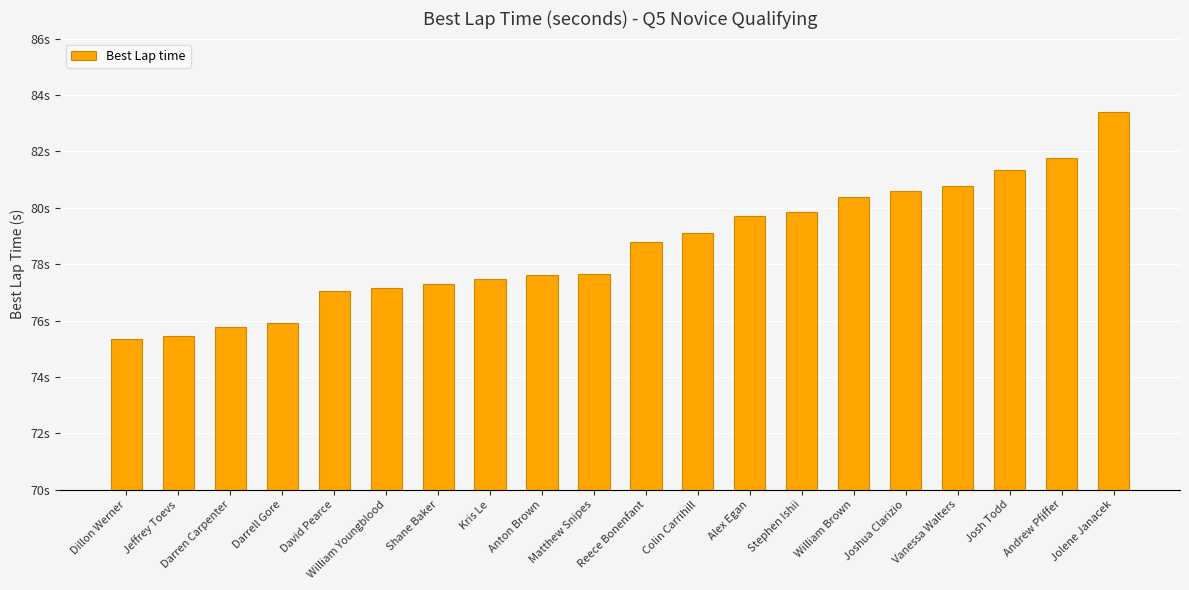

What is the average value?

78.6